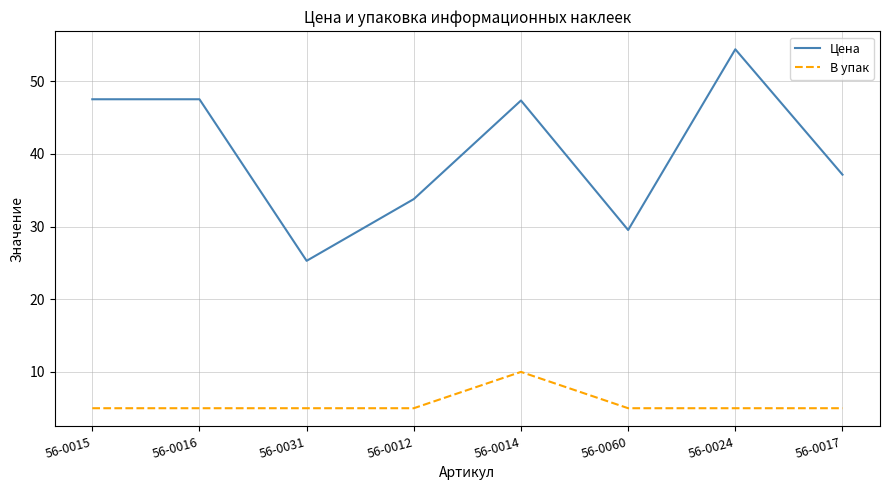

Does the chart have visible grid lines?

Yes